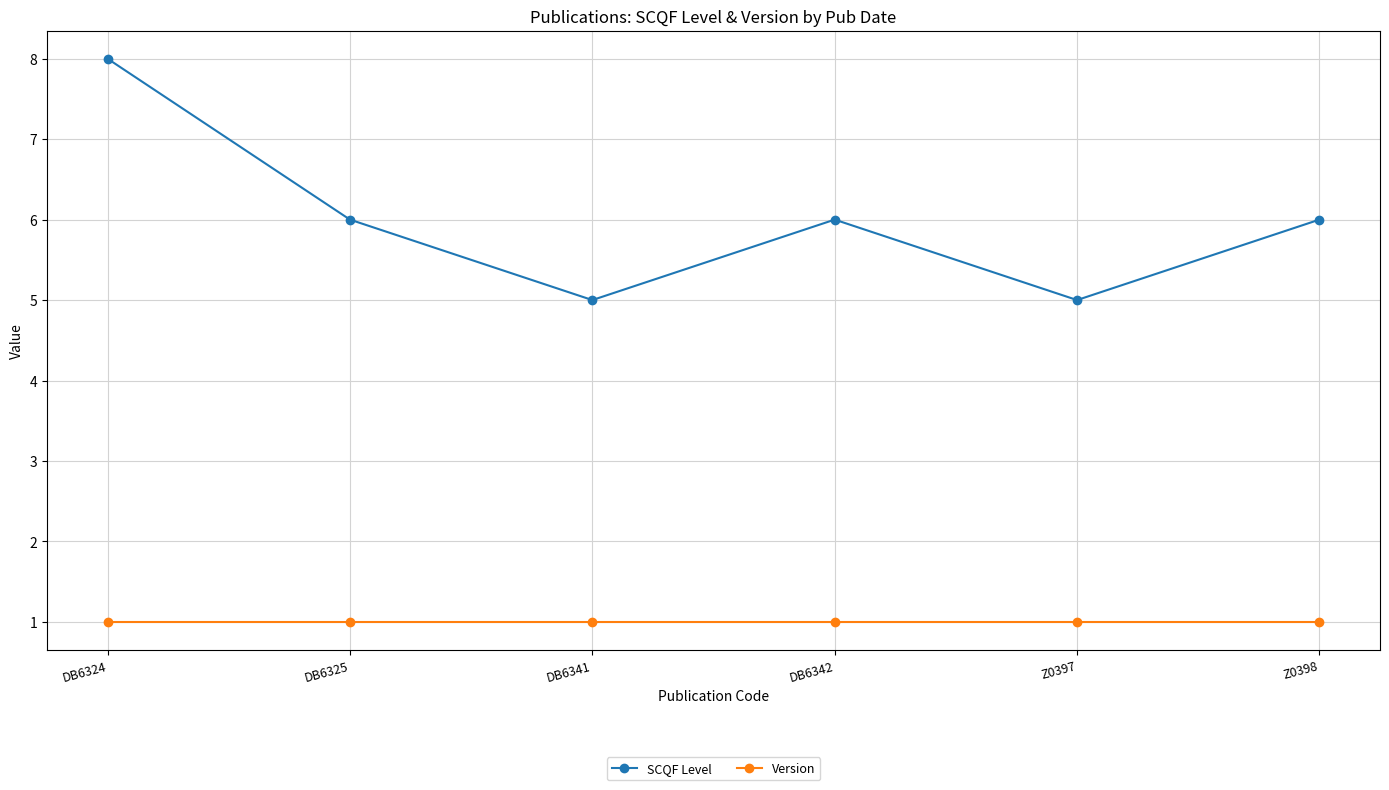

At which category is the sum across all series the highest?

DB6324